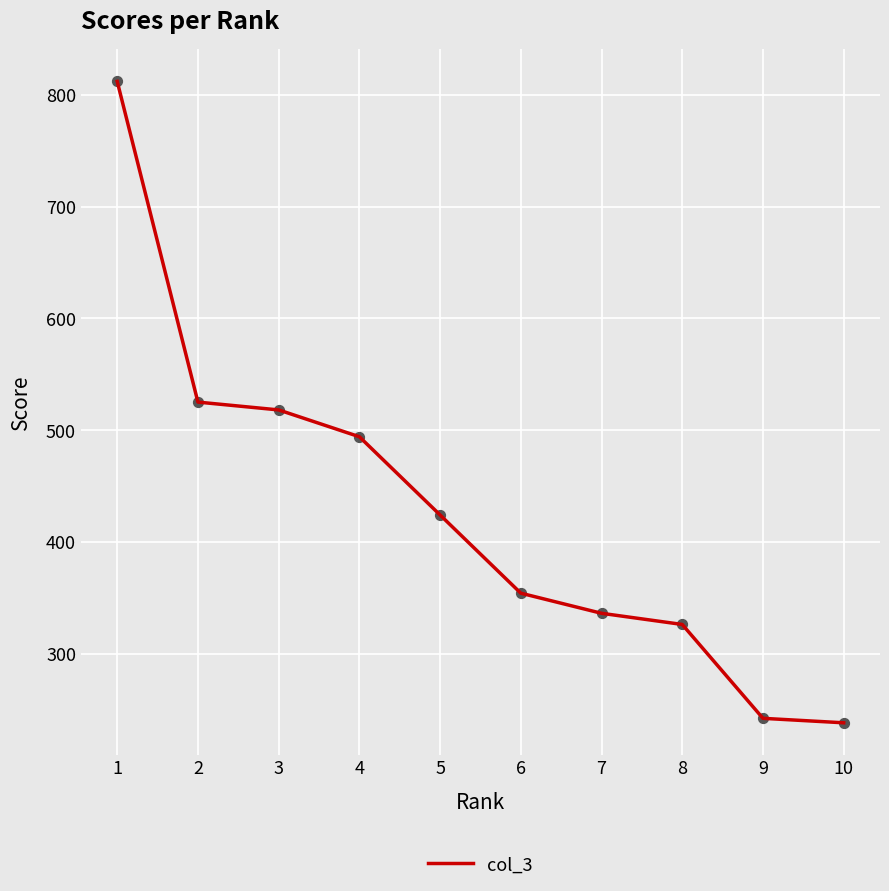

What is the change in value from 3 to 7?

-182